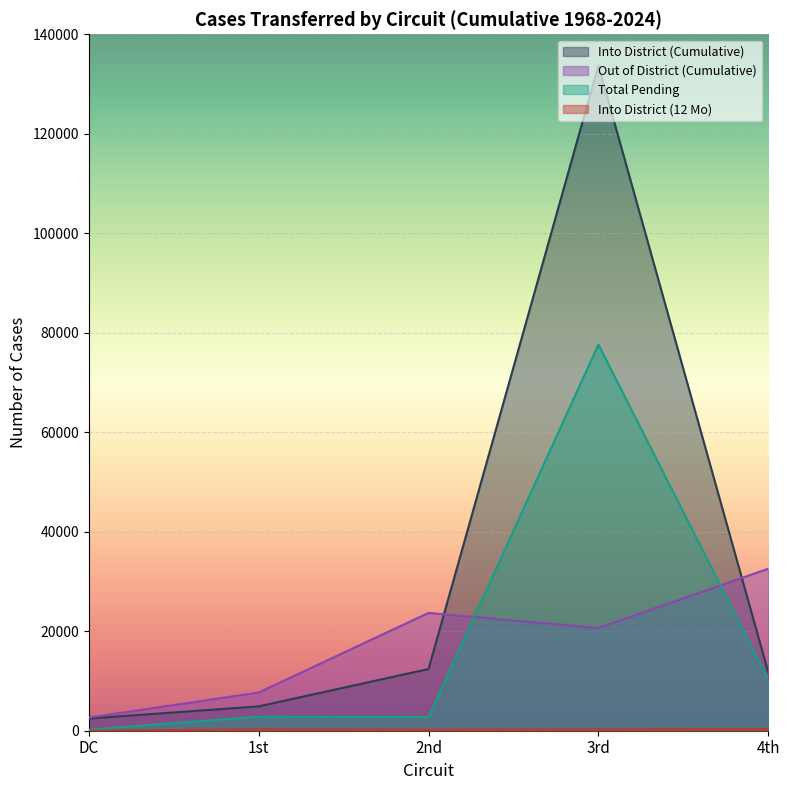

Reading left to right, what are all the values shown in this chart?

Into District (Cumulative): DC=2449	1st=4895	2nd=12400	3rd=133732	4th=11739
Out of District (Cumulative): DC=2645	1st=7681	2nd=23686	3rd=20626	4th=32570
Total Pending: DC=222	1st=2823	2nd=2756	3rd=77642	4th=10267
Into District (12 Mo): DC=0	1st=267	2nd=193	3rd=238	4th=321